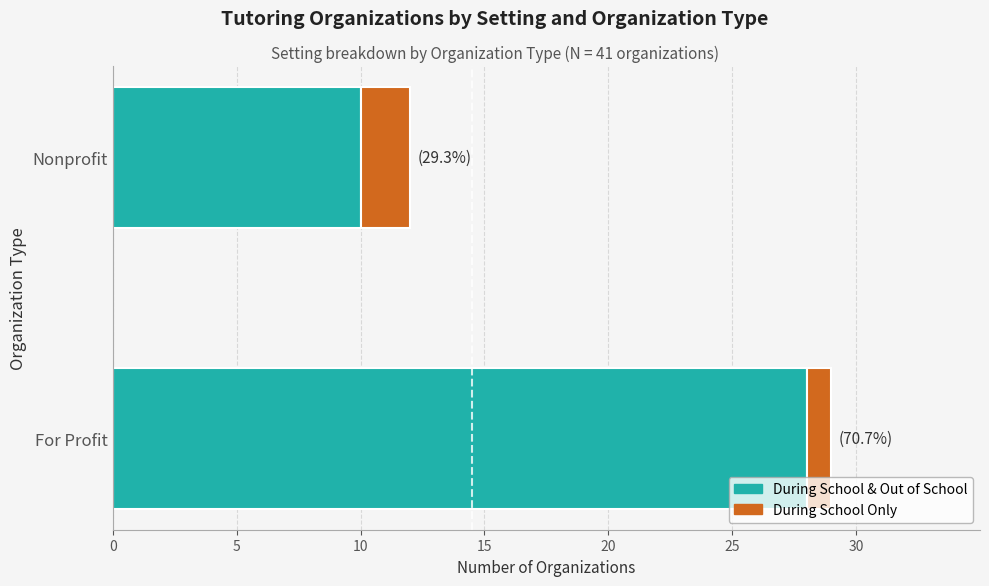

Is it true that During School & Out of School equals 10 at Nonprofit?

True